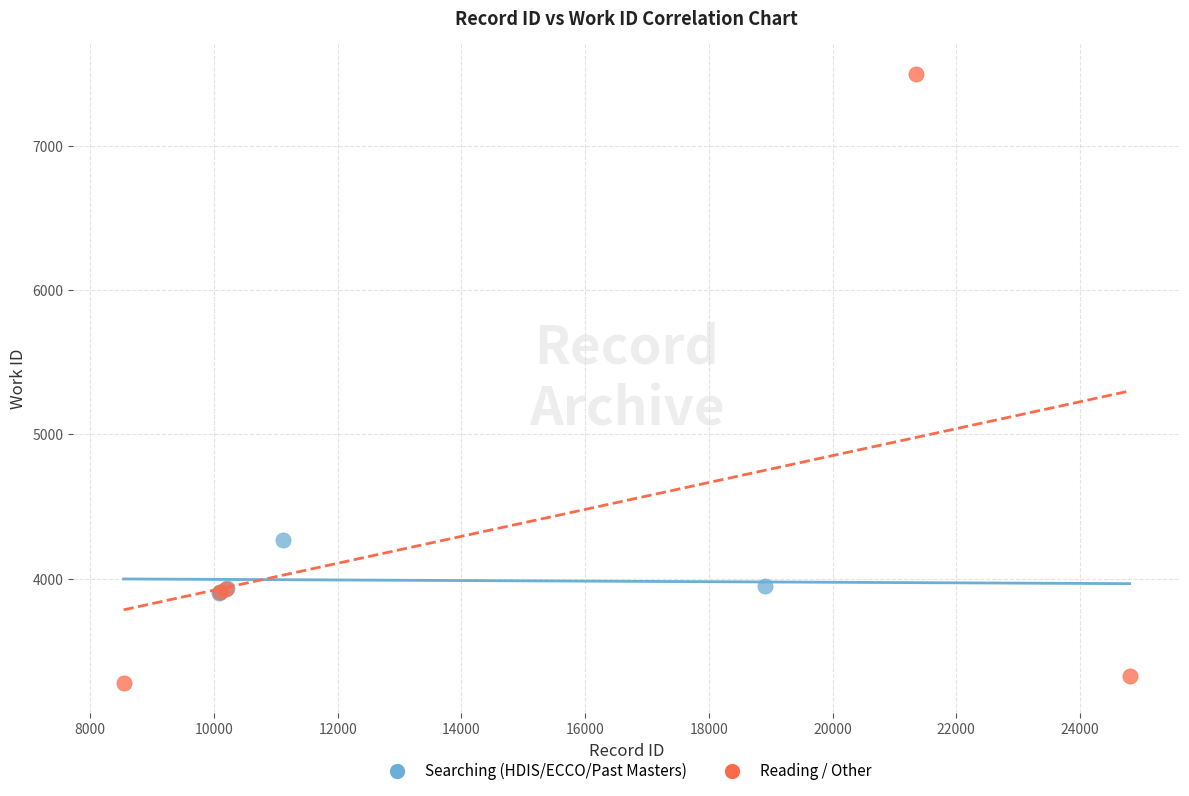

Which series reaches the minimum Y coordinate?

Reading / Other